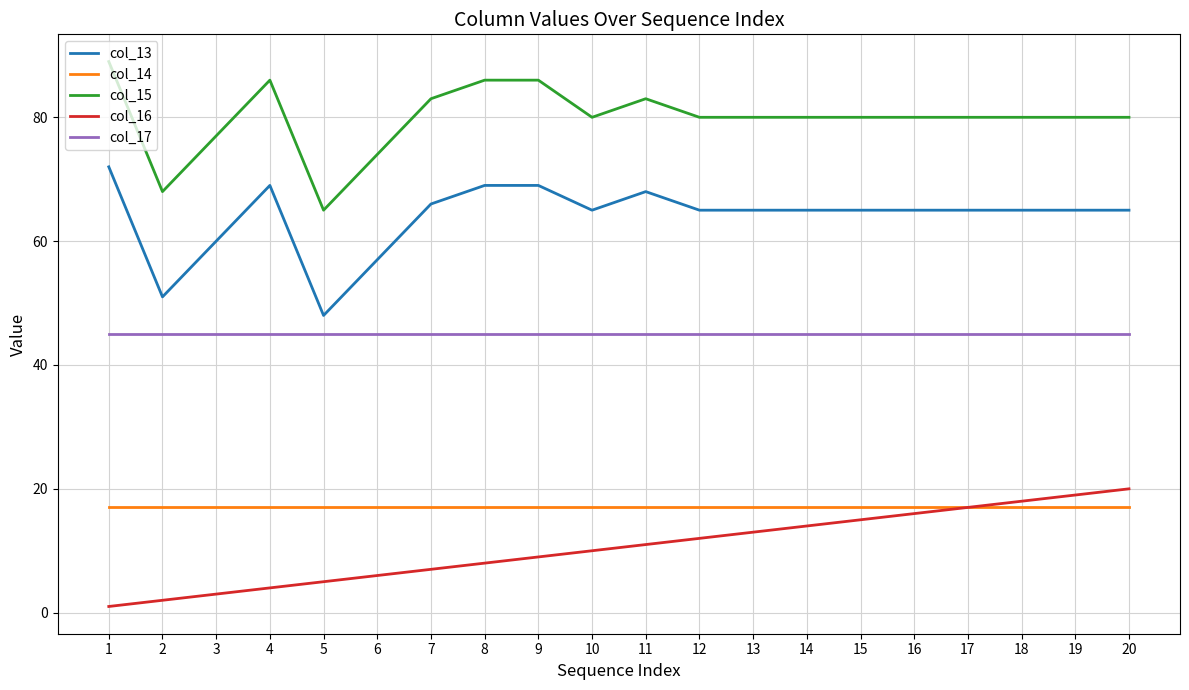

The col_14 series shows 17 at 19. True or false?

True